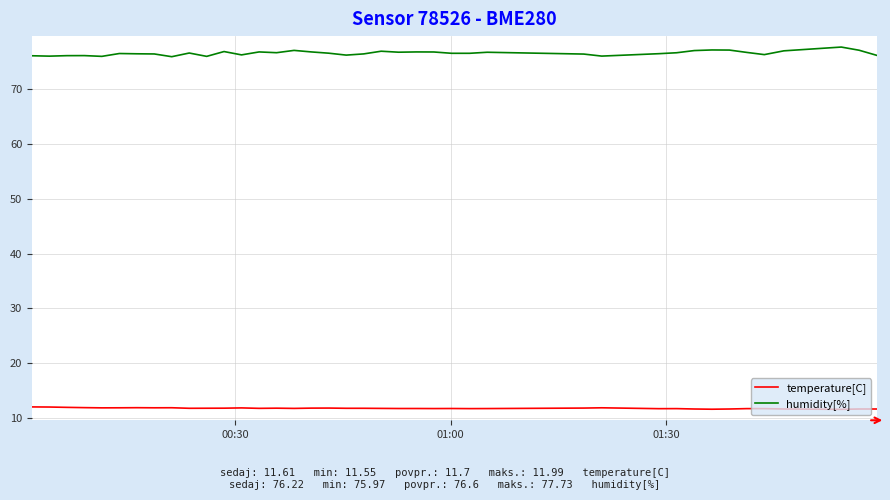

True or false: humidity[%] and temperature[C] cross at least once.

False